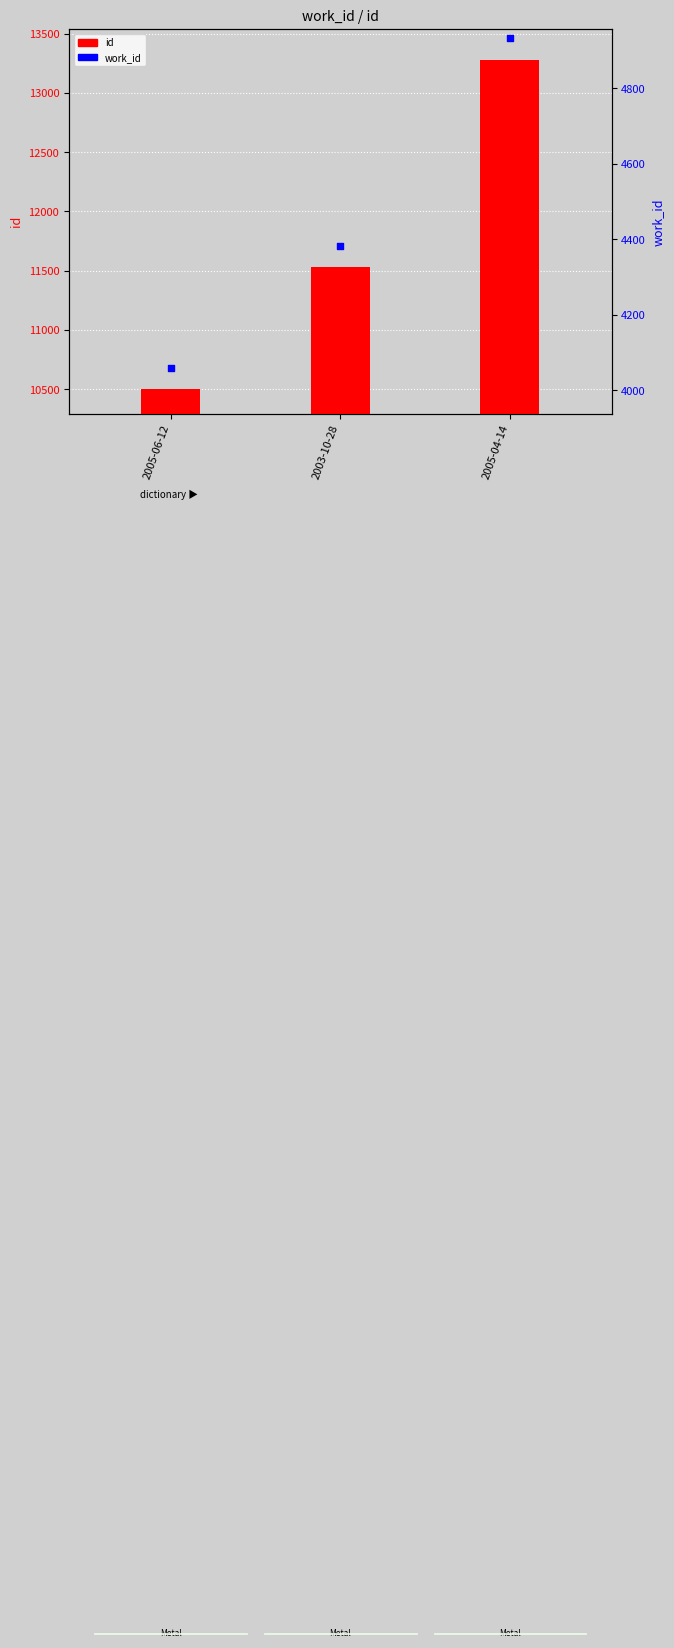

Is the value of id at 2003-10-28 greater than the value of work_id at 2005-04-14?

Yes